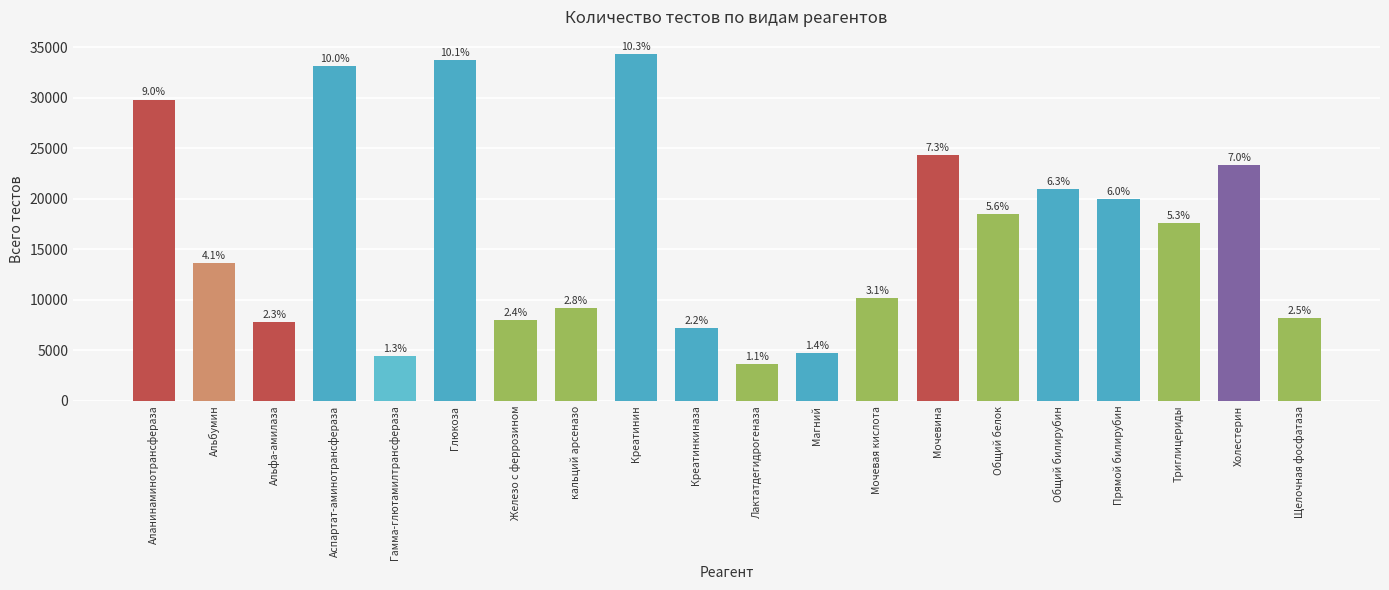

What is the average value?

16647